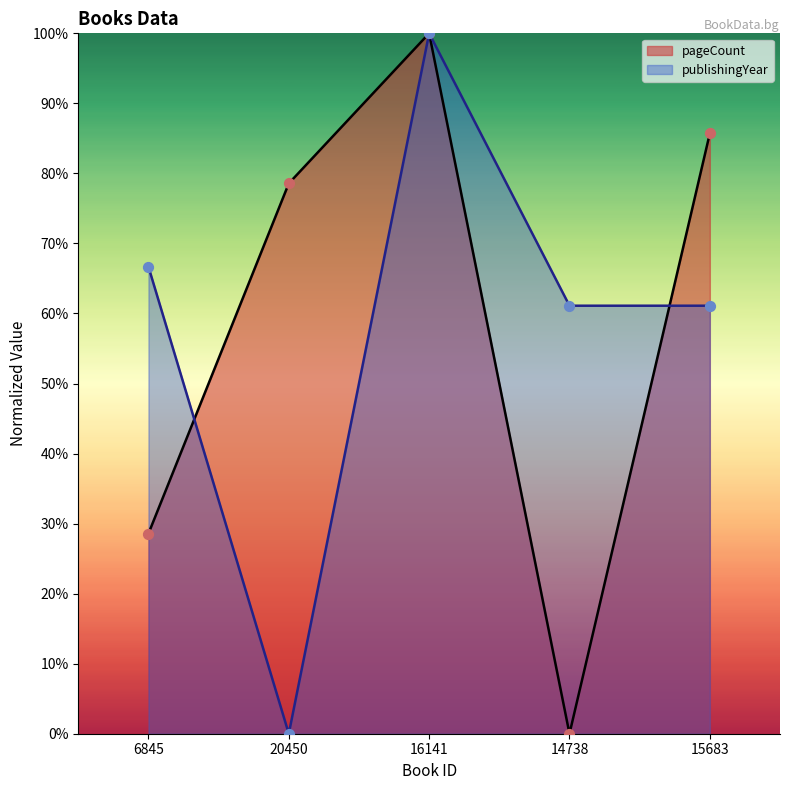

What are all the series names shown in the legend?

pageCount, publishingYear